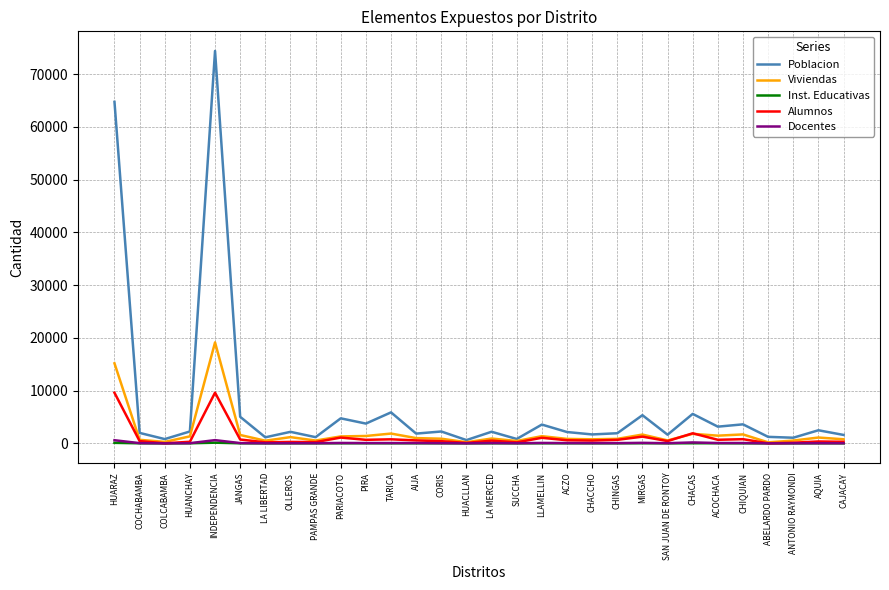

At which category does the chart reach its peak across all series?

INDEPENDENCIA